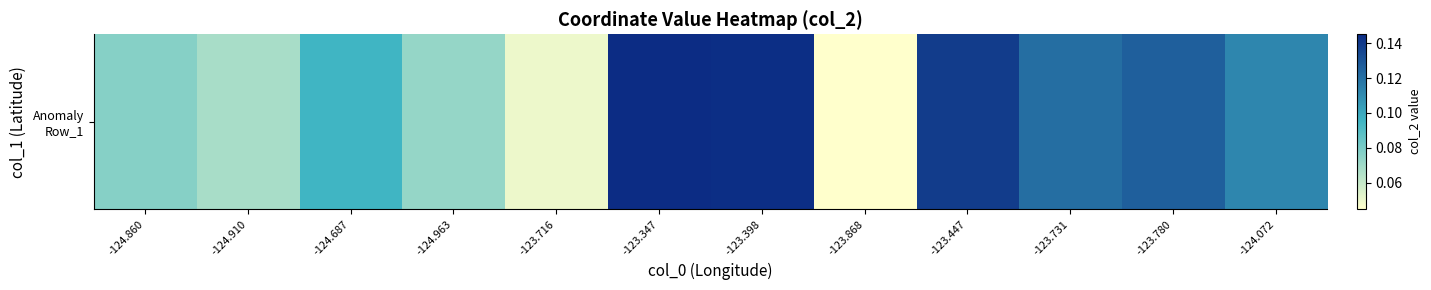

The value at -123.716 is 0.1. True or false?

True